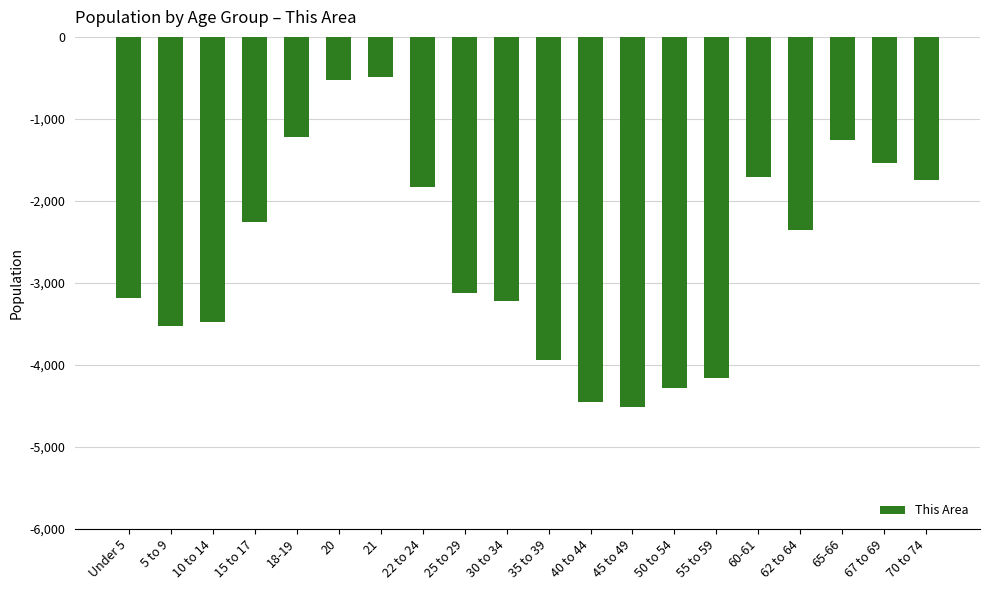

What is the maximum value shown in the chart?

-491